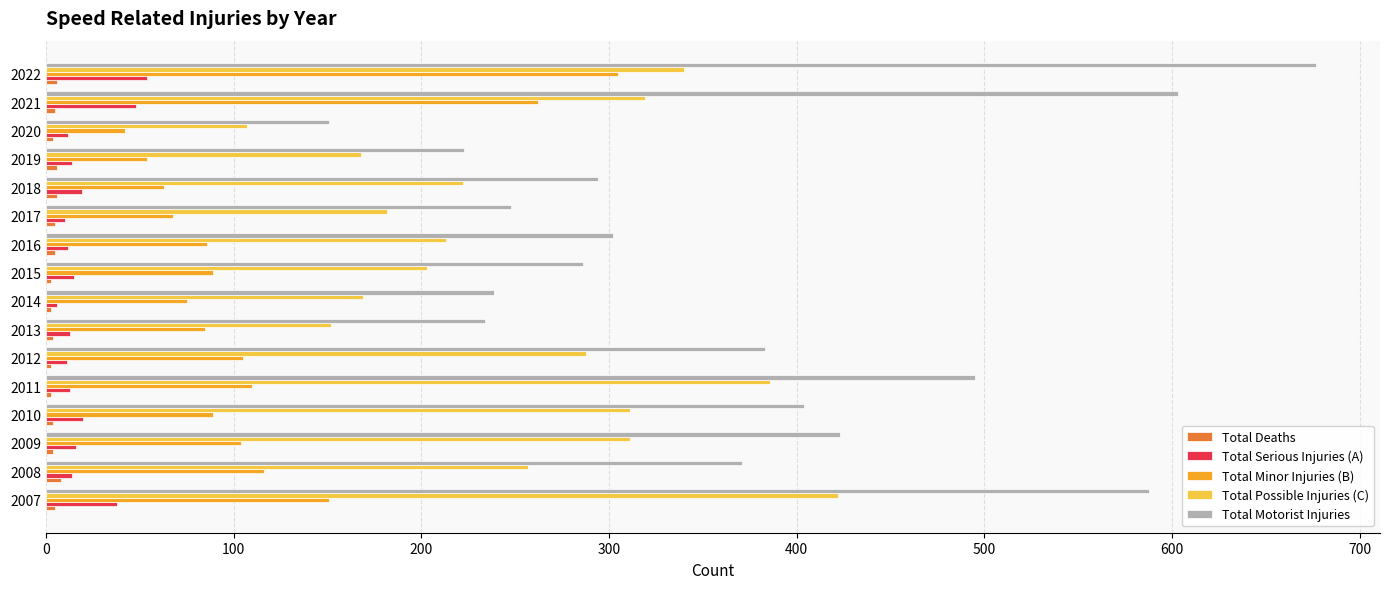

Is the value of Total Motorist Injuries at 2021 greater than the value of Total Deaths at 2014?

Yes